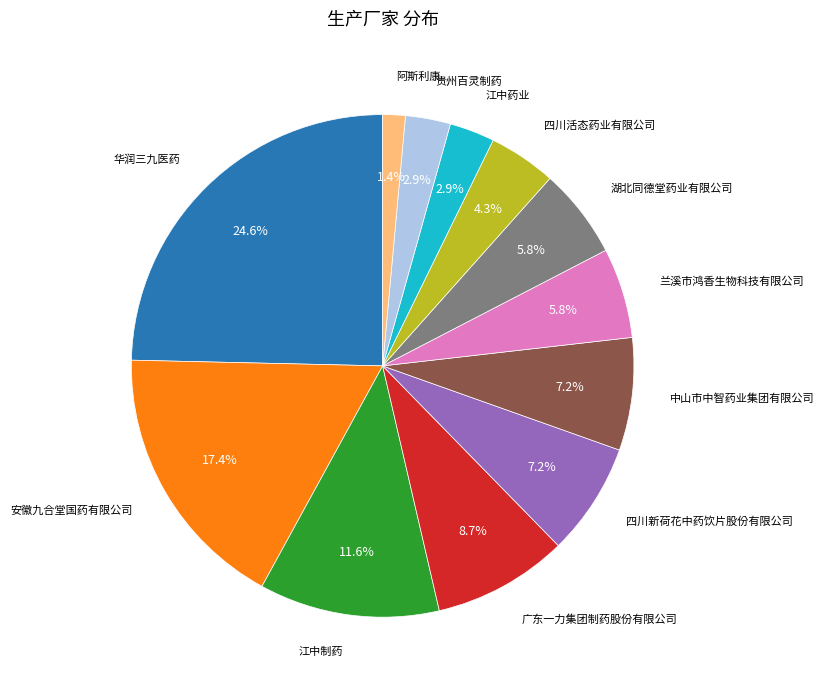

Is there a majority slice in this chart?

No